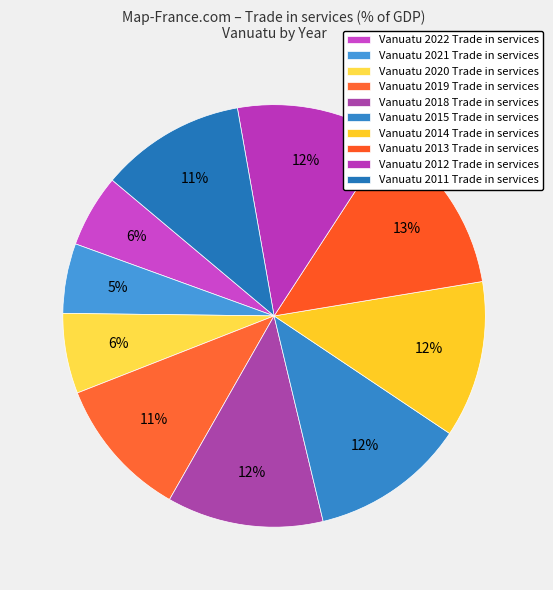

How many segments does this pie chart have?

10